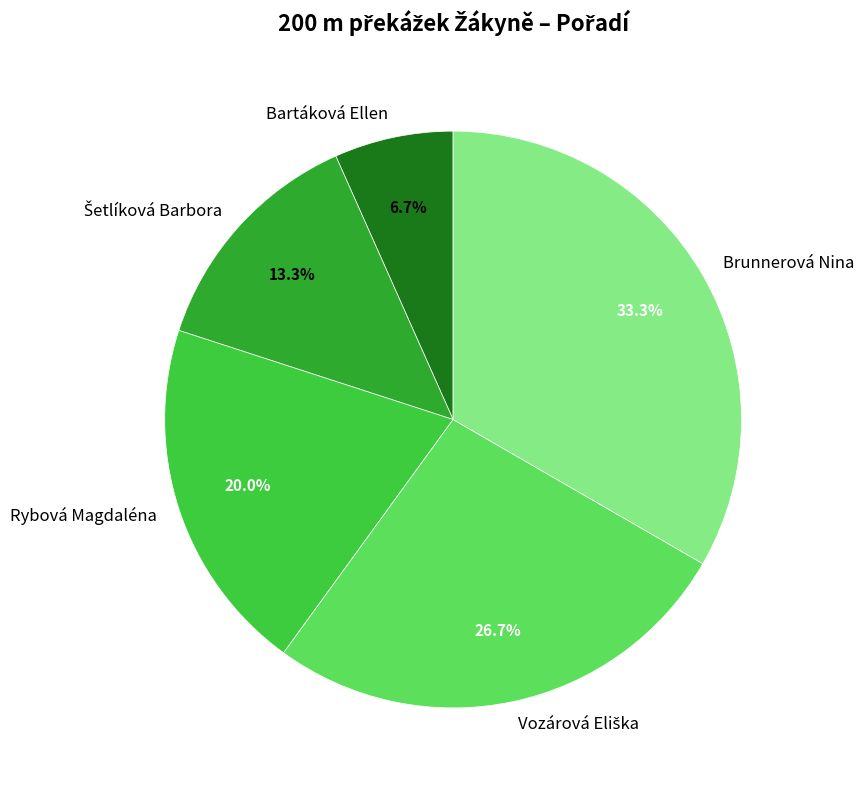

To the nearest percent, what percentage of the pie is Rybová Magdaléna?

20%